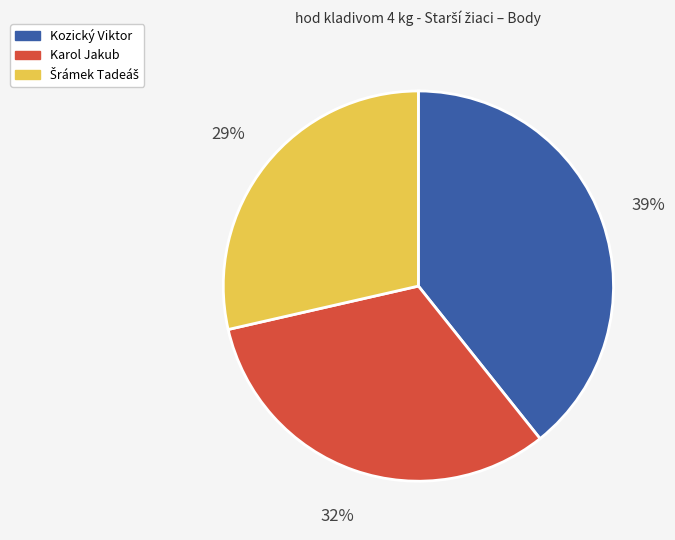

Between Kozický Viktor and Karol Jakub, which is larger?

Kozický Viktor